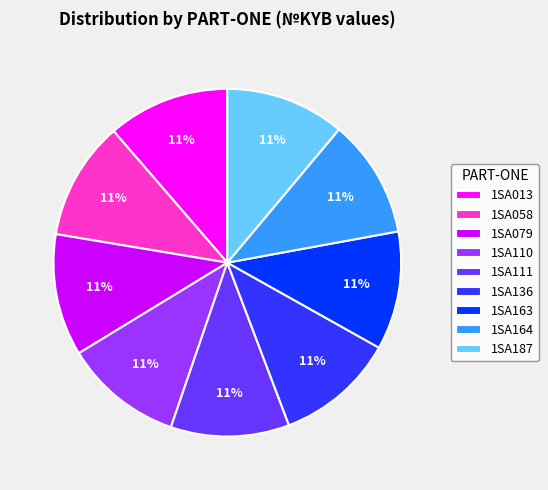

What percentage is the 1SA110 slice, to the nearest percent?

11%